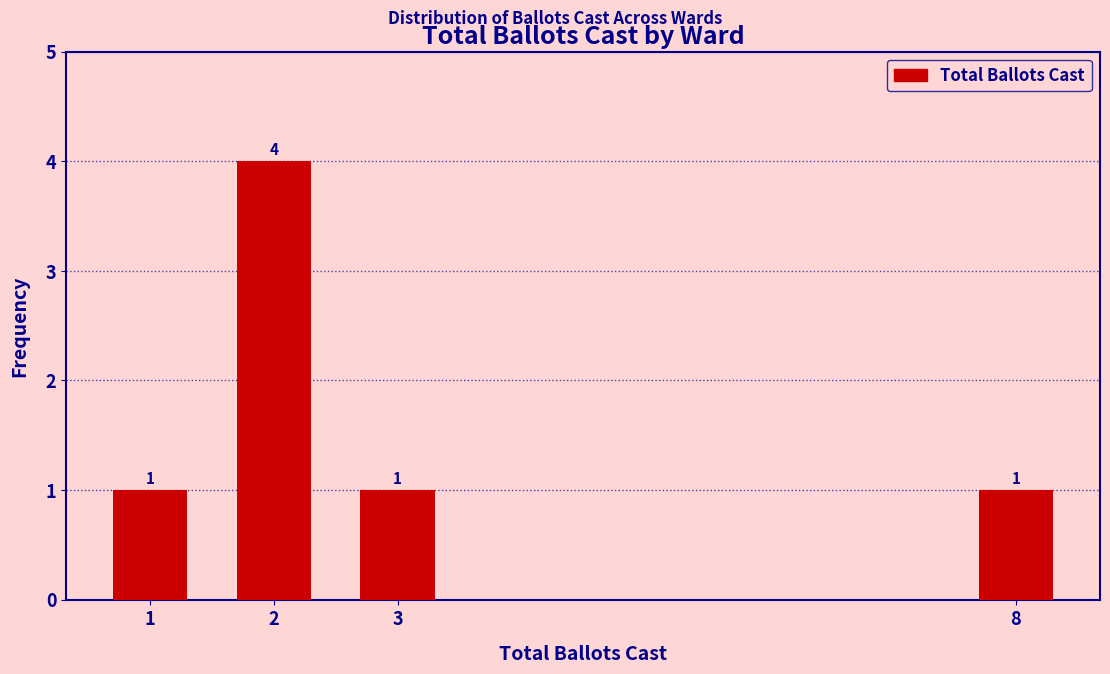

Reading left to right, what are all the values shown in this chart?

1=1	2=4	3=1	8=1